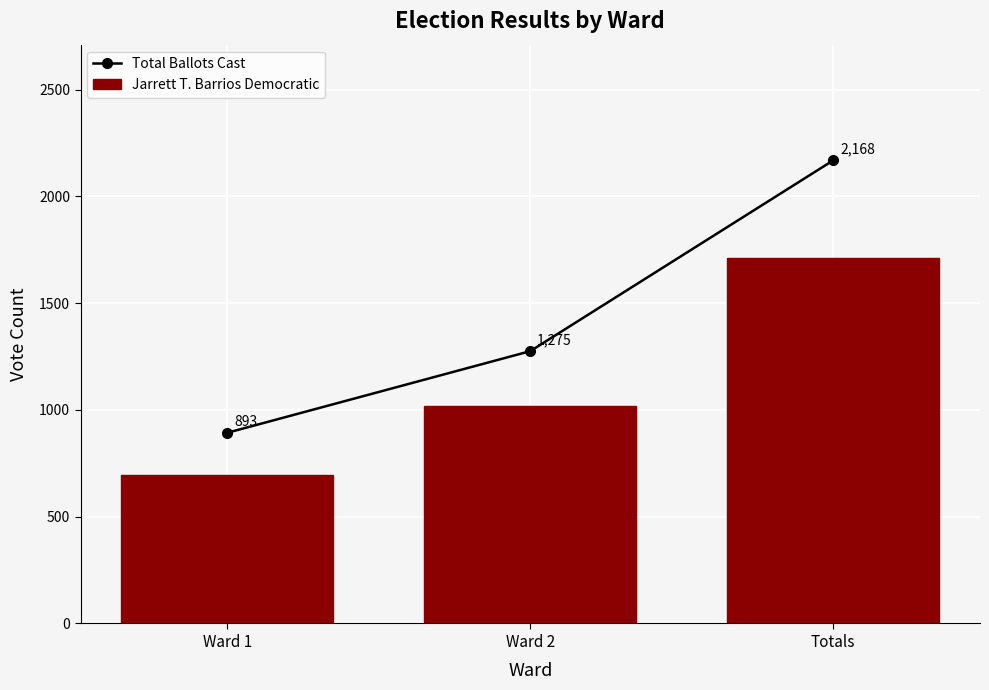

Rank the series by their maximum value, from lowest to highest.

Jarrett T. Barrios Democratic, Total Ballots Cast